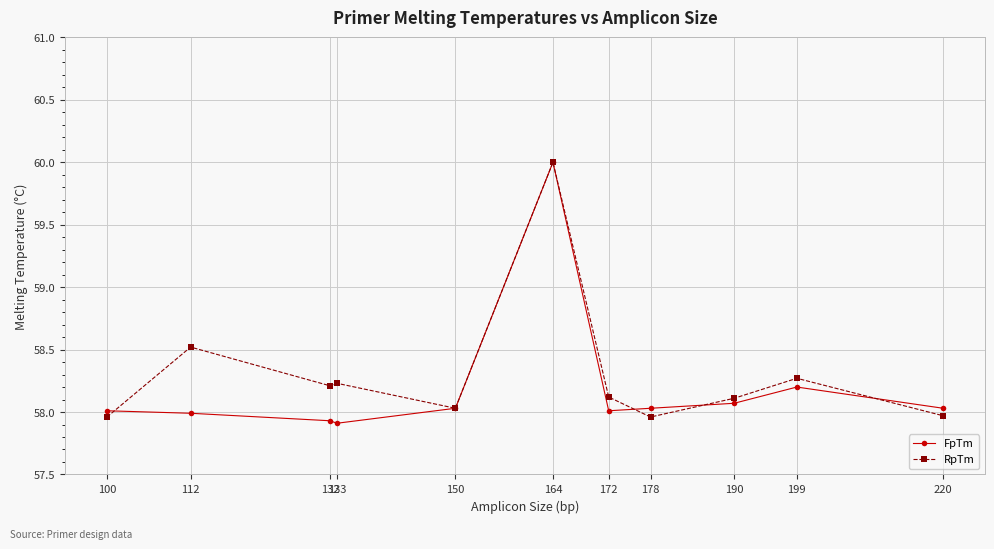

What is the difference between the RpTm values at 112 and 132?

0.3